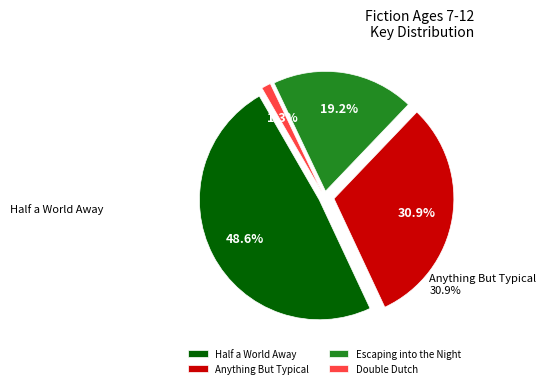

To the nearest percent, what is the difference between the Escaping into the Night and Double Dutch slice percentages?

18%